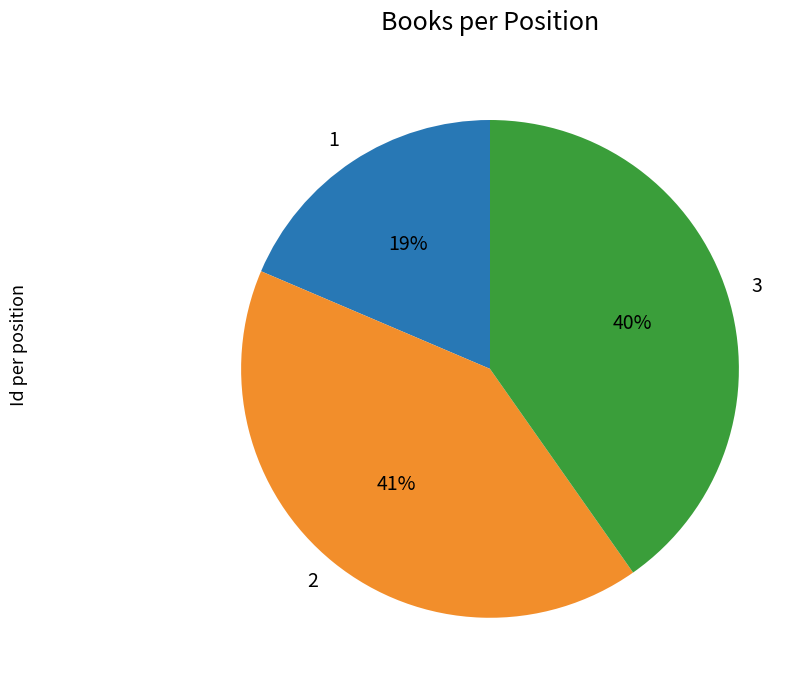

To the nearest percent, what is the combined percentage of 3 and 2?

81%